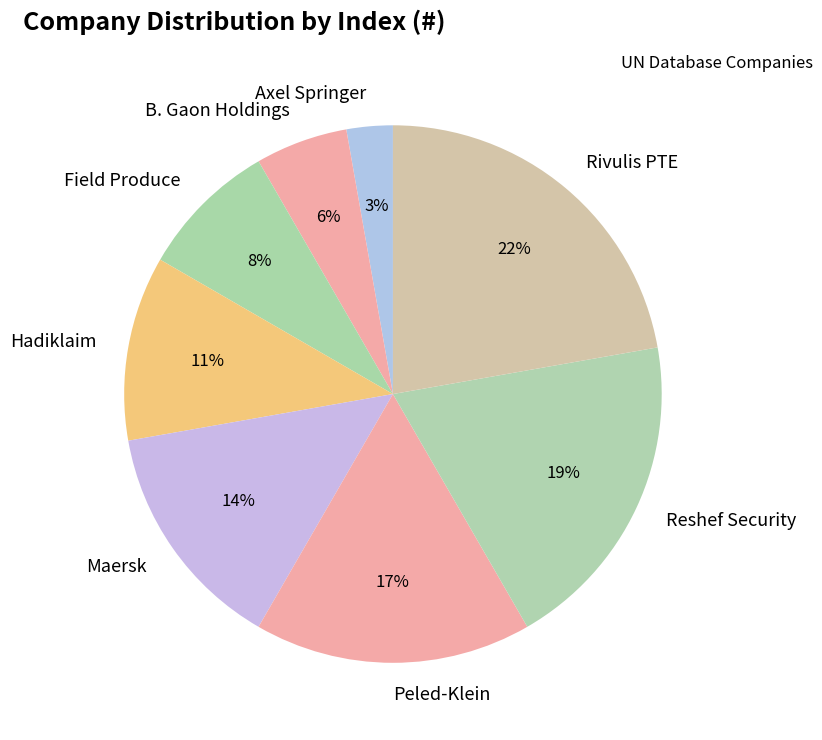

What percentage is the Reshef Security slice, to the nearest percent?

19%